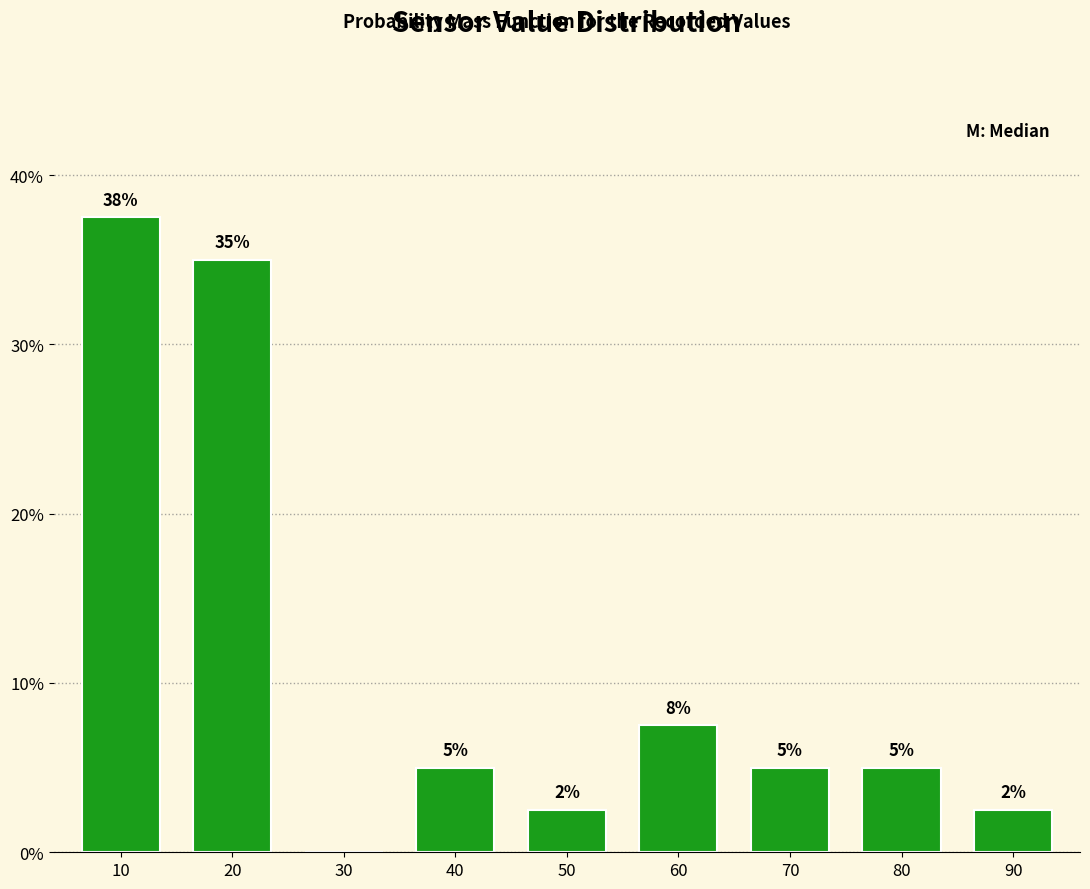

What is the change in value from 30 to 70?

+5.0